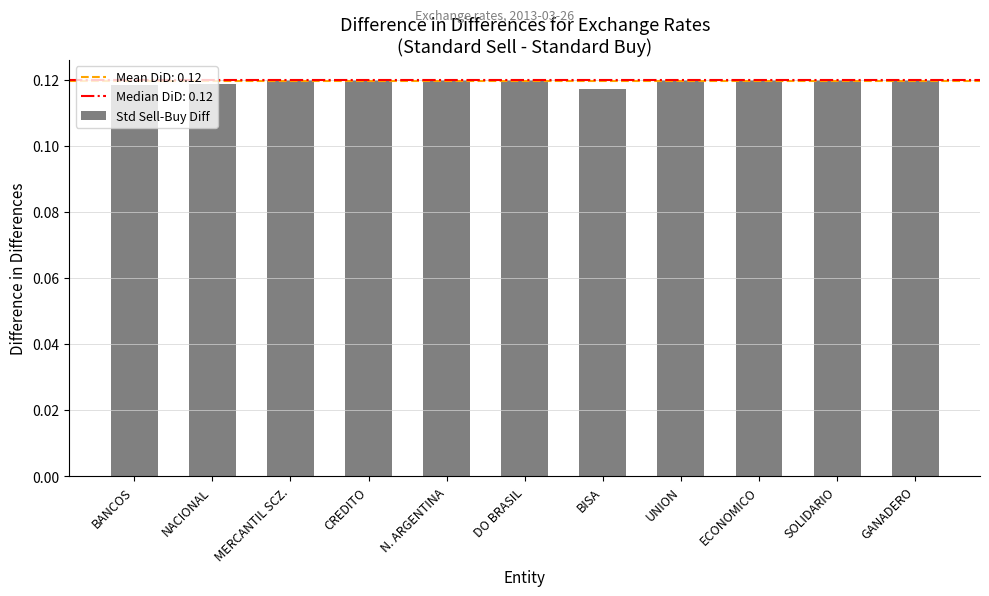

What position from the right is SOLIDARIO?

2